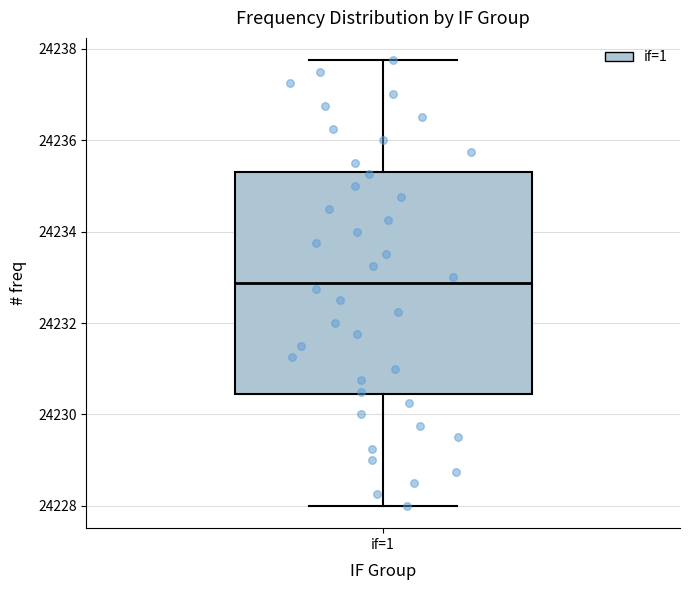

Read this box plot against the y-axis: the position of the median line, the range covered by the box, and the ends of both whiskers. The values are not printed on the chart, so give them approximately, as read against the axis.

median 24232.8, box 24230.4 to 24235.4, whiskers 24228.0 to 24237.8